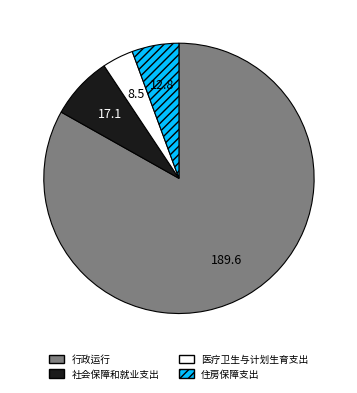

Which has a higher value, 住房保障支出 or 行政运行?

行政运行